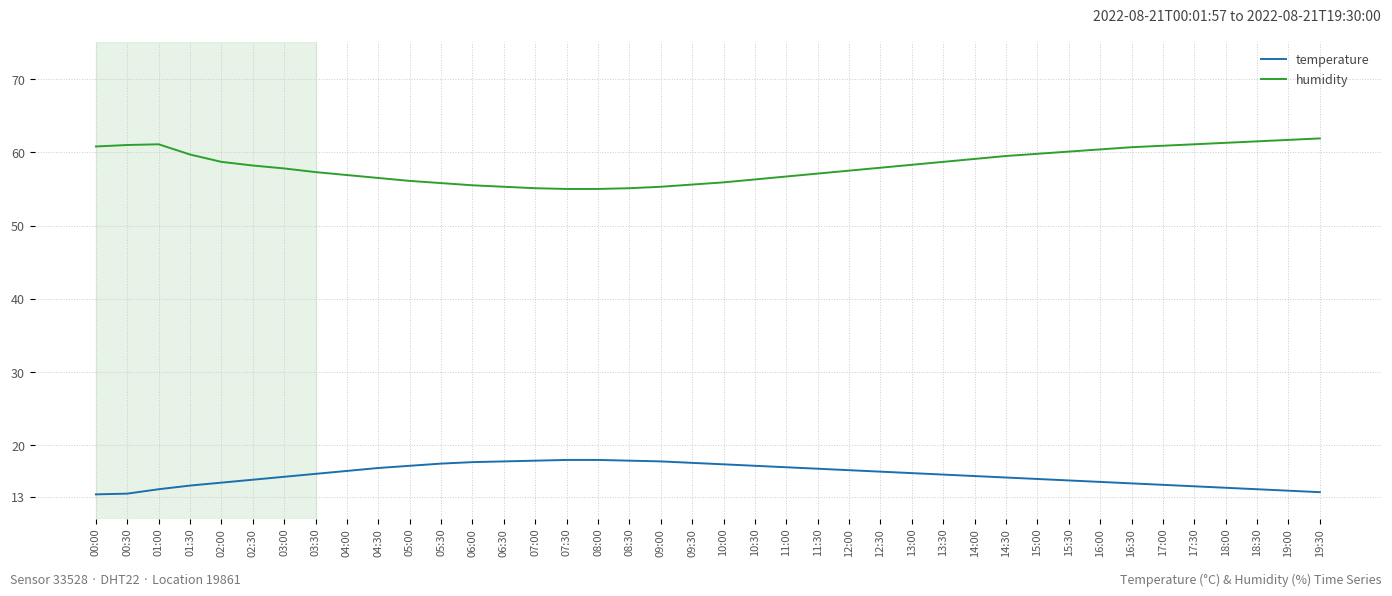

What is the minimum value for humidity?

55.0